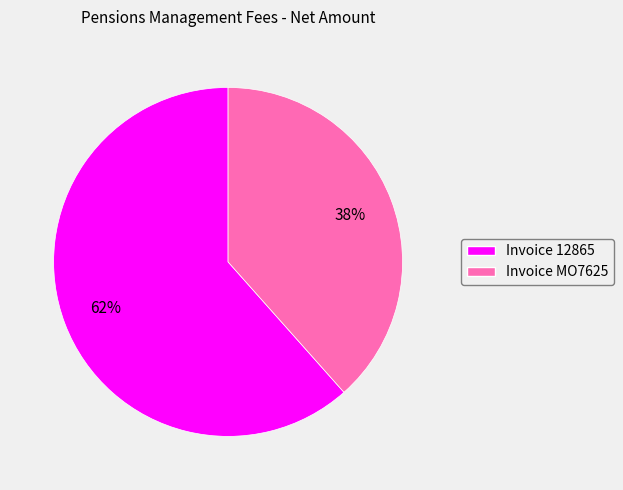

How many slices are in this pie chart?

2